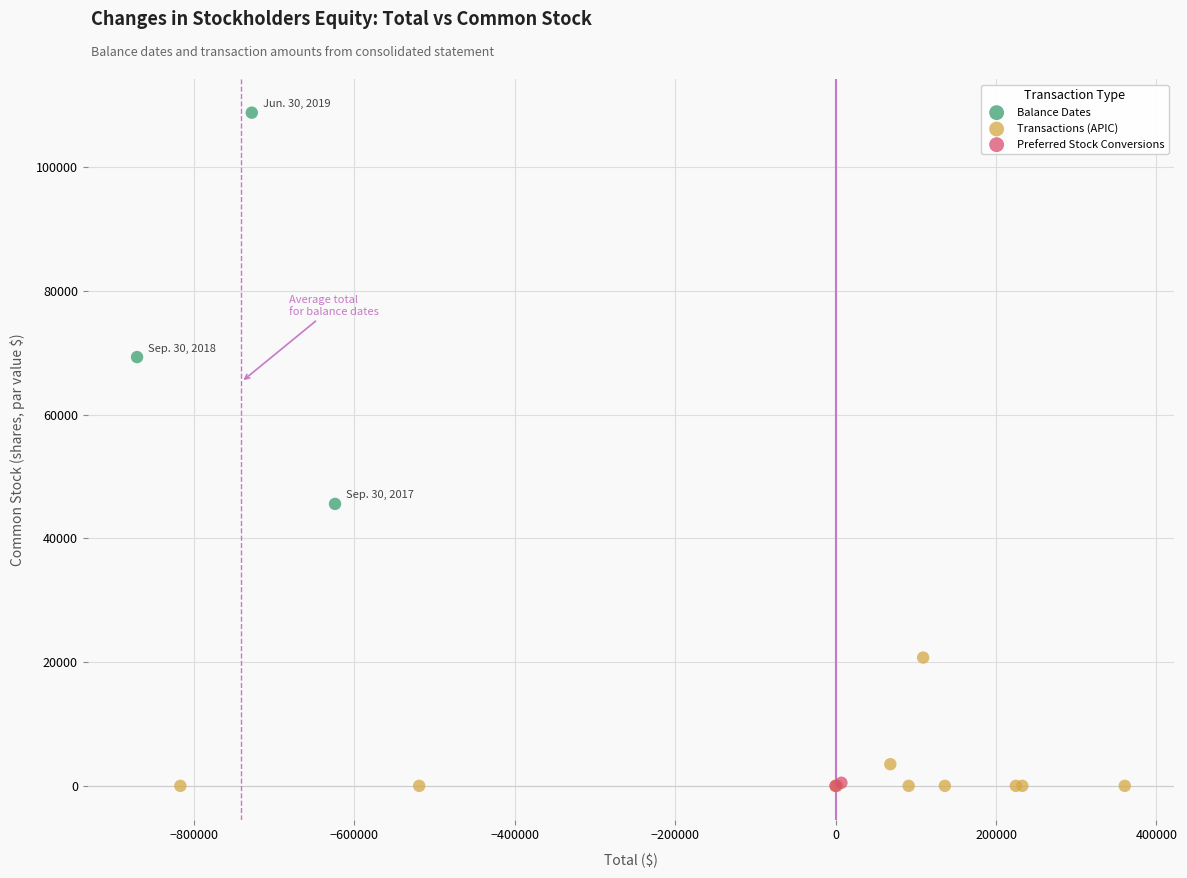

What are all the series names shown in the legend?

Balance Dates, Transactions (APIC), Preferred Stock Conversions